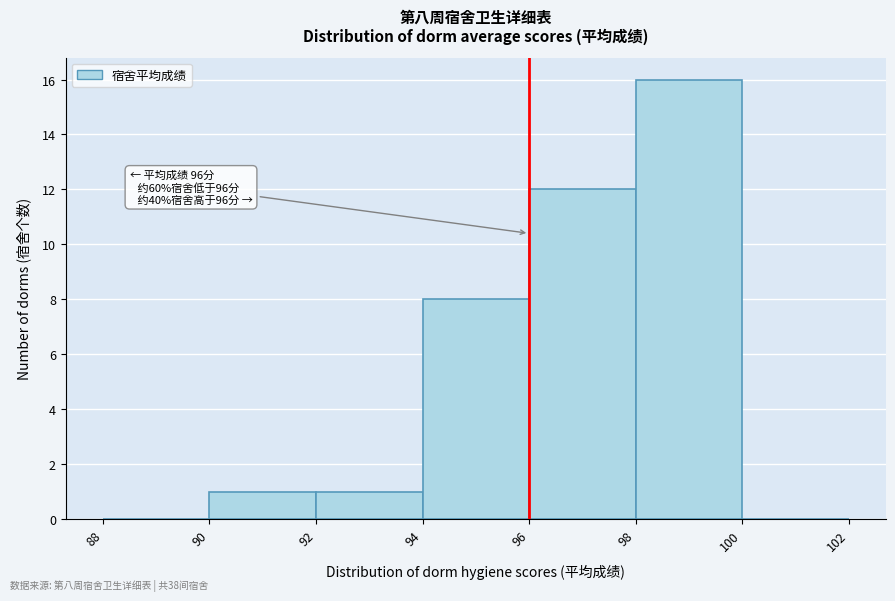

Over which range of the x-axis is the bar tallest?

98 to 100